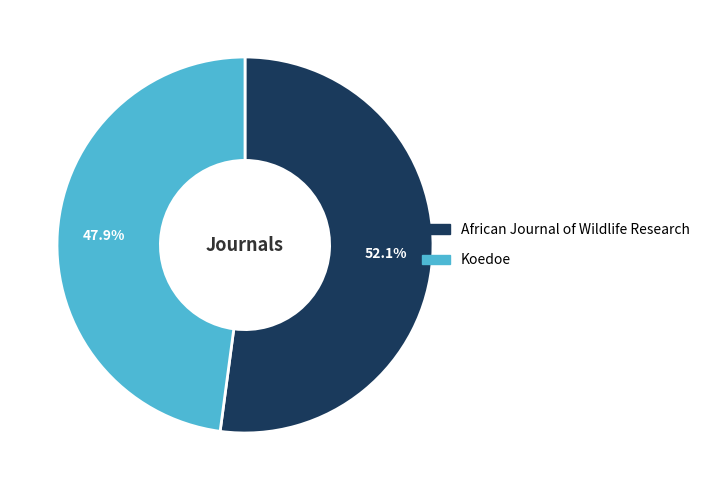

What is the smallest slice in the pie chart?

Koedoe